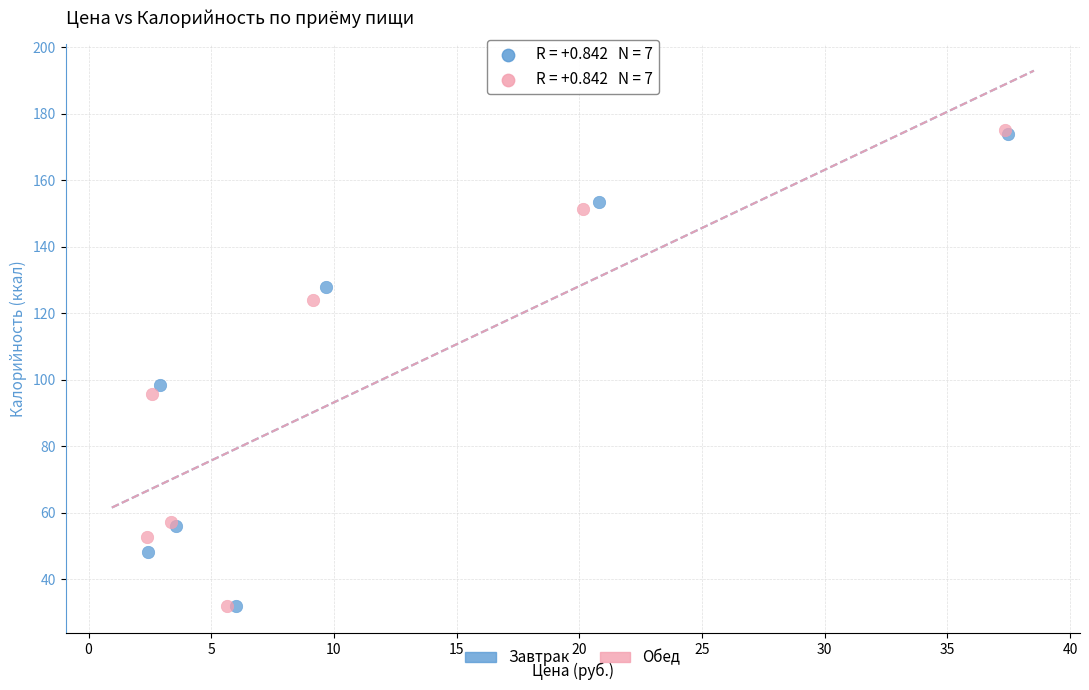

Which series has the largest Y range (max minus min)?

Обед